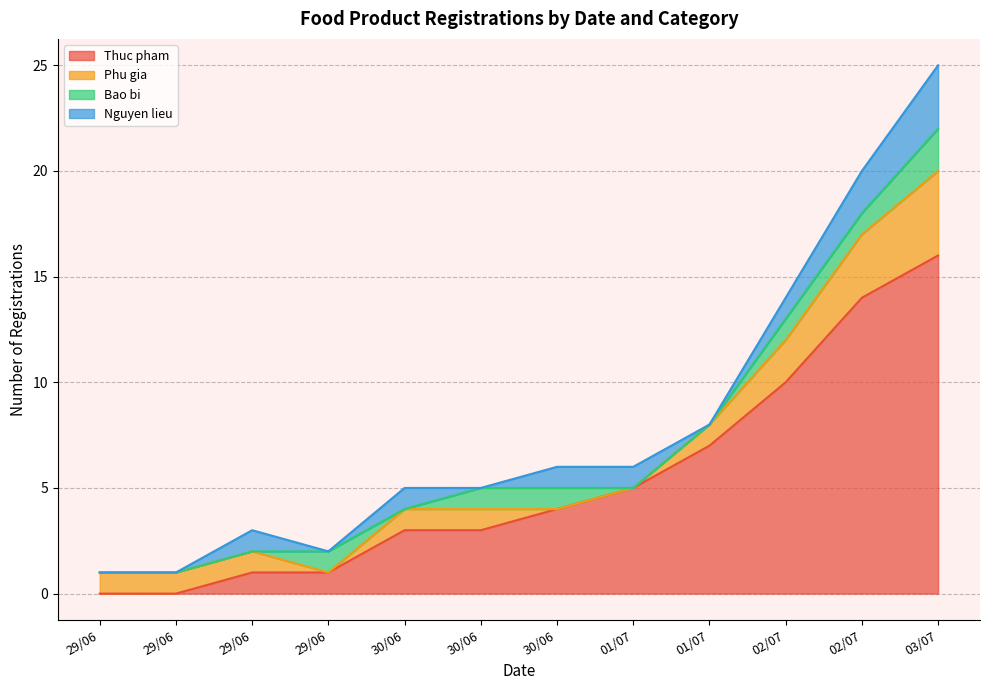

At 29/06, list the series in order from smallest to largest.

Thuc pham, Bao bi, Nguyen lieu, Phu gia